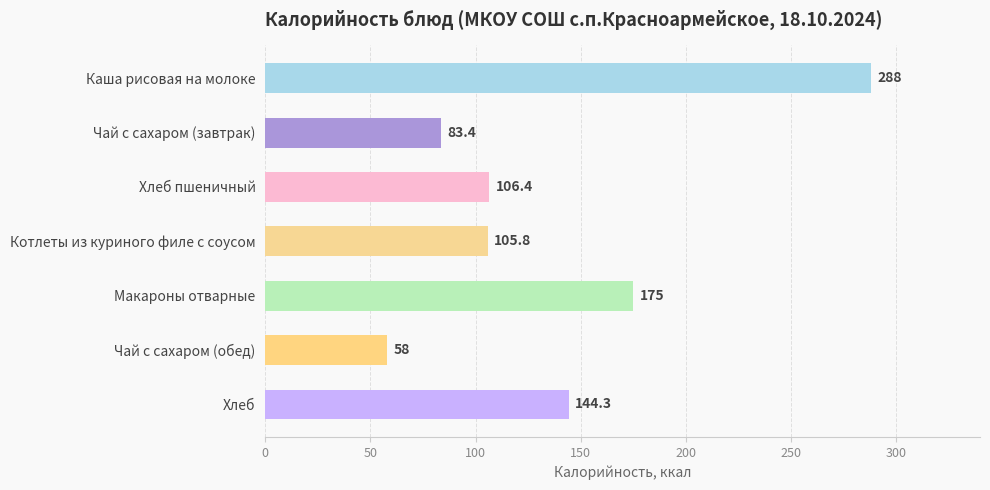

Rank the categories by value from lowest to highest.

Чай с сахаром (обед), Чай с сахаром (завтрак), Котлеты из куриного филе с соусом, Хлеб пшеничный, Хлеб, Макароны отварные, Каша рисовая на молоке